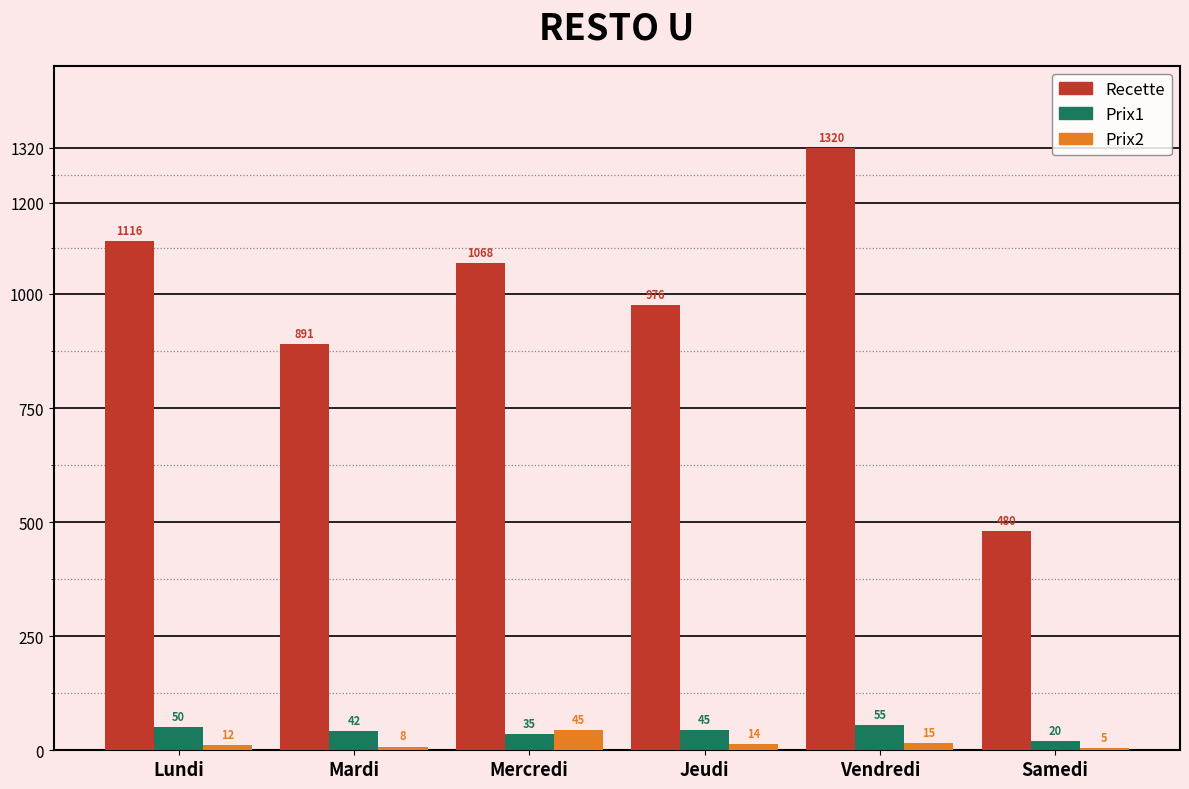

Is the value of Recette at Samedi greater than the value of Prix1 at Samedi?

Yes